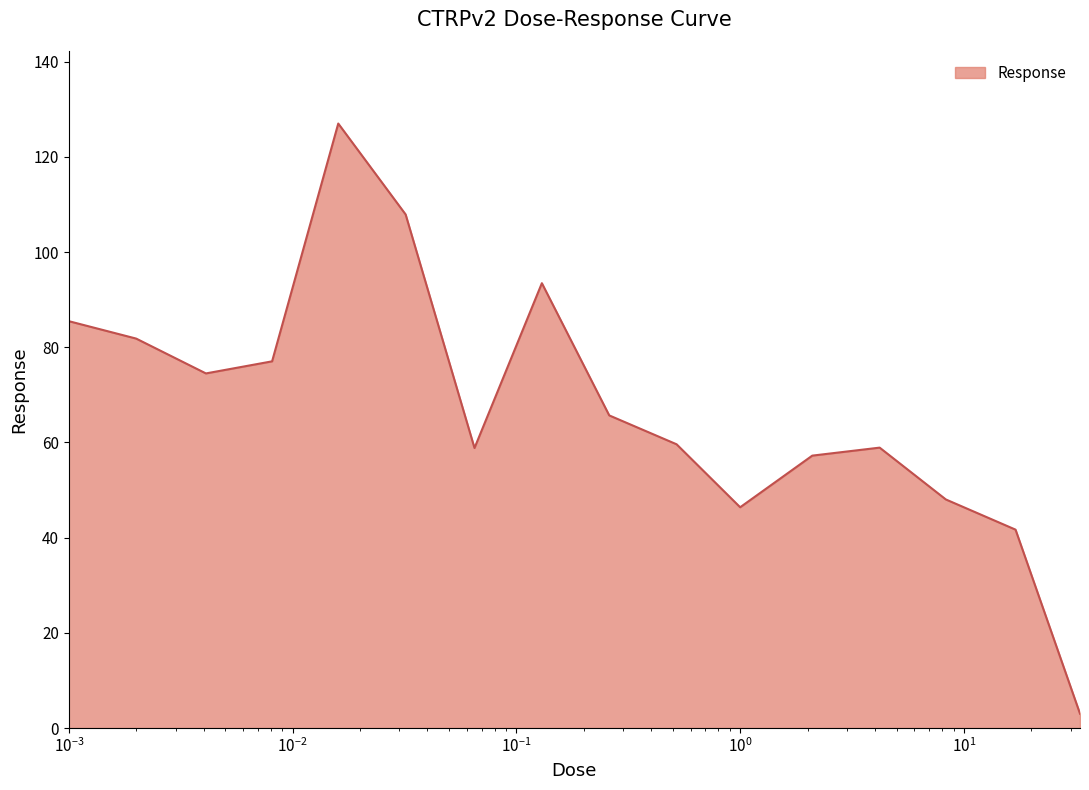

What is the greatest value displayed?

127.0